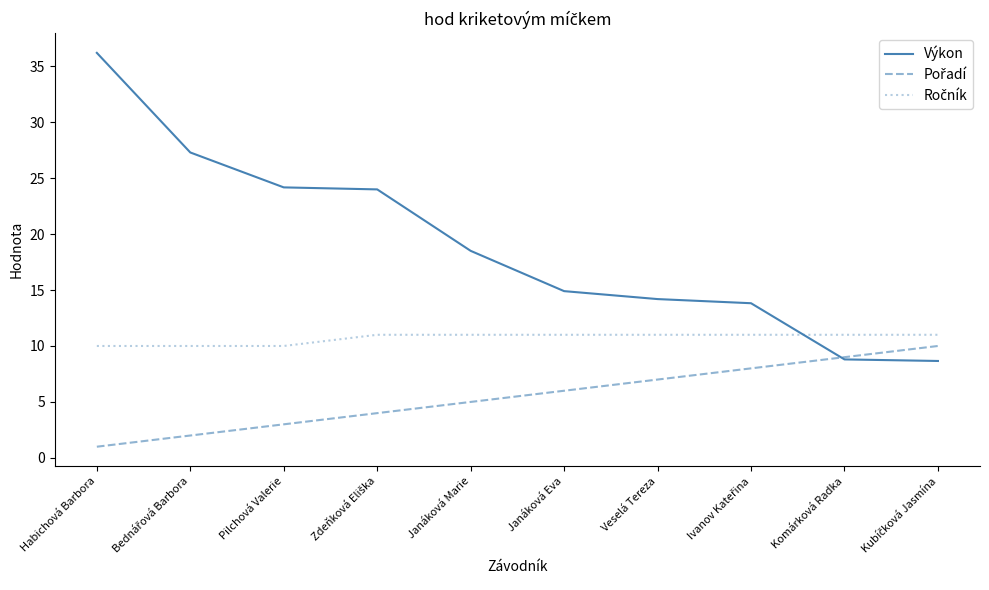

At which category is the sum across all series the highest?

Habichová Barbora